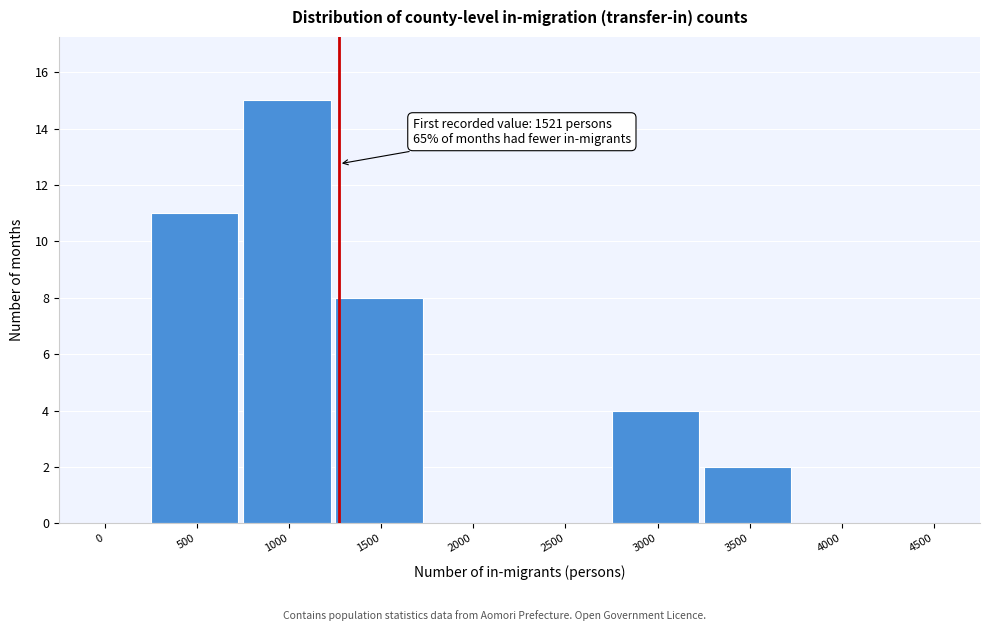

Reading left to right, what are all the values shown in this chart?

0=0	500=11	1000=15	1500=8	2000=0	2500=0	3000=4	3500=2	4000=0	4500=0